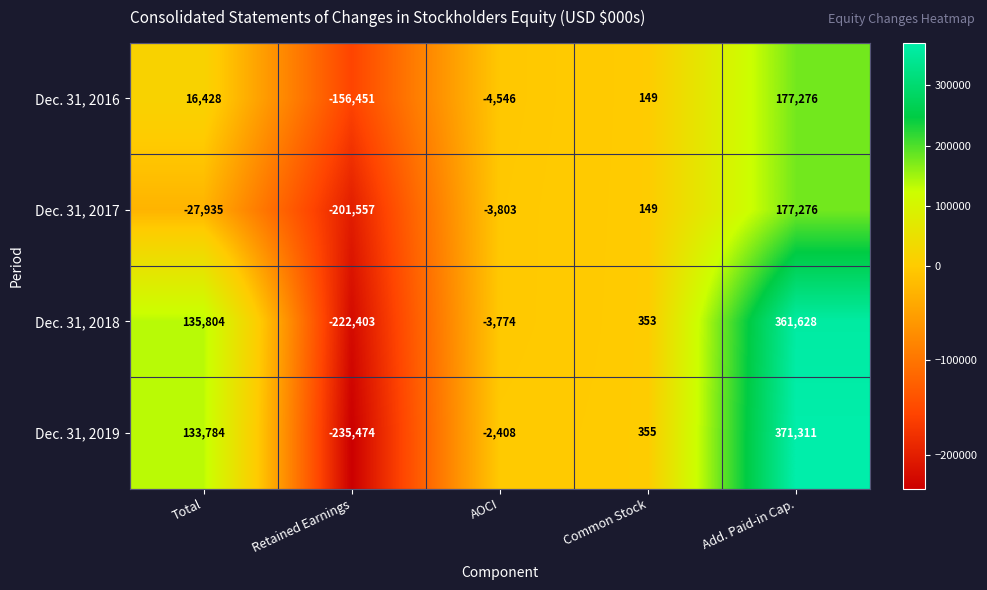

At how many categories does at least one series exceed 300858?

1